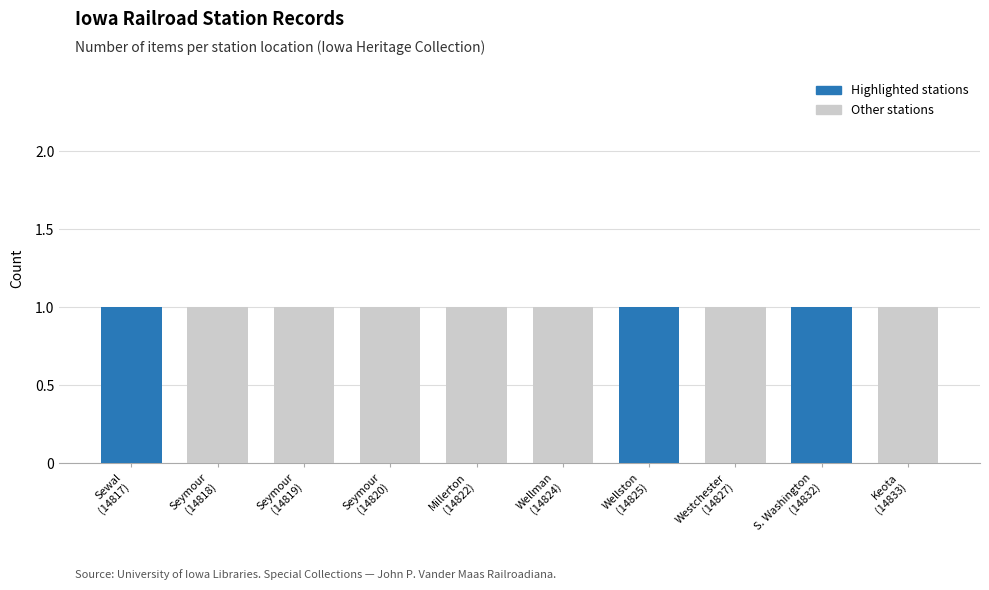

What is the ratio of the value at Millerton to the value at Wellston?

1.0